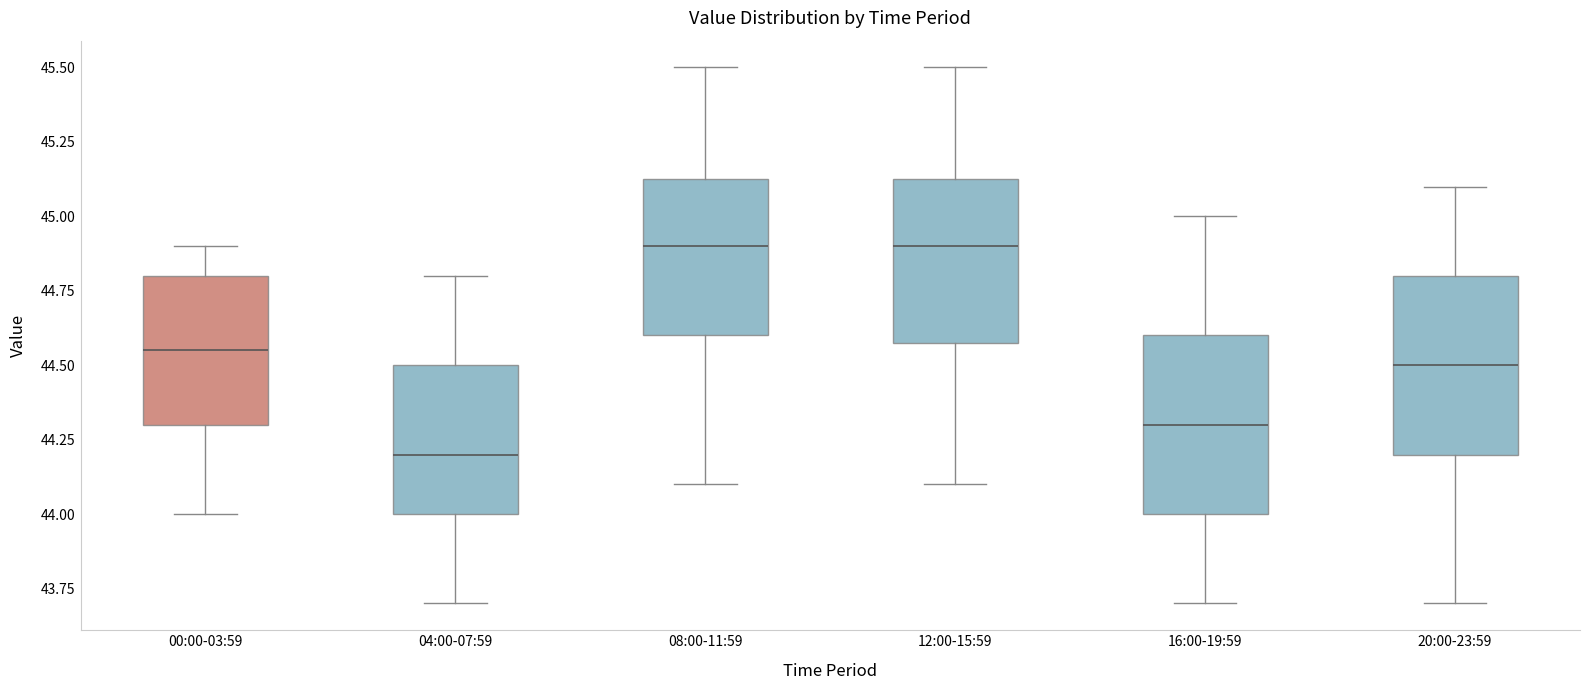

Reading left to right, read every box against the y-axis: the position of its median line, the range the box covers, and the ends of its whiskers. The values are not printed on the chart, so give them approximately, as read against the axis.

00:00-03:59: median 44.55, box 44.30 to 44.80, whiskers 44.00 to 44.90
04:00-07:59: median 44.20, box 44.00 to 44.50, whiskers 43.70 to 44.80
08:00-11:59: median 44.90, box 44.60 to 45.15, whiskers 44.10 to 45.50
12:00-15:59: median 44.90, box 44.60 to 45.15, whiskers 44.10 to 45.50
16:00-19:59: median 44.30, box 44.00 to 44.60, whiskers 43.70 to 45.00
20:00-23:59: median 44.50, box 44.20 to 44.80, whiskers 43.70 to 45.10